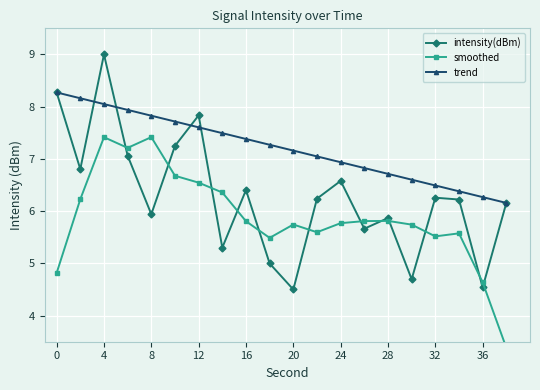

The trend series shows 6.9 at 24. True or false?

True